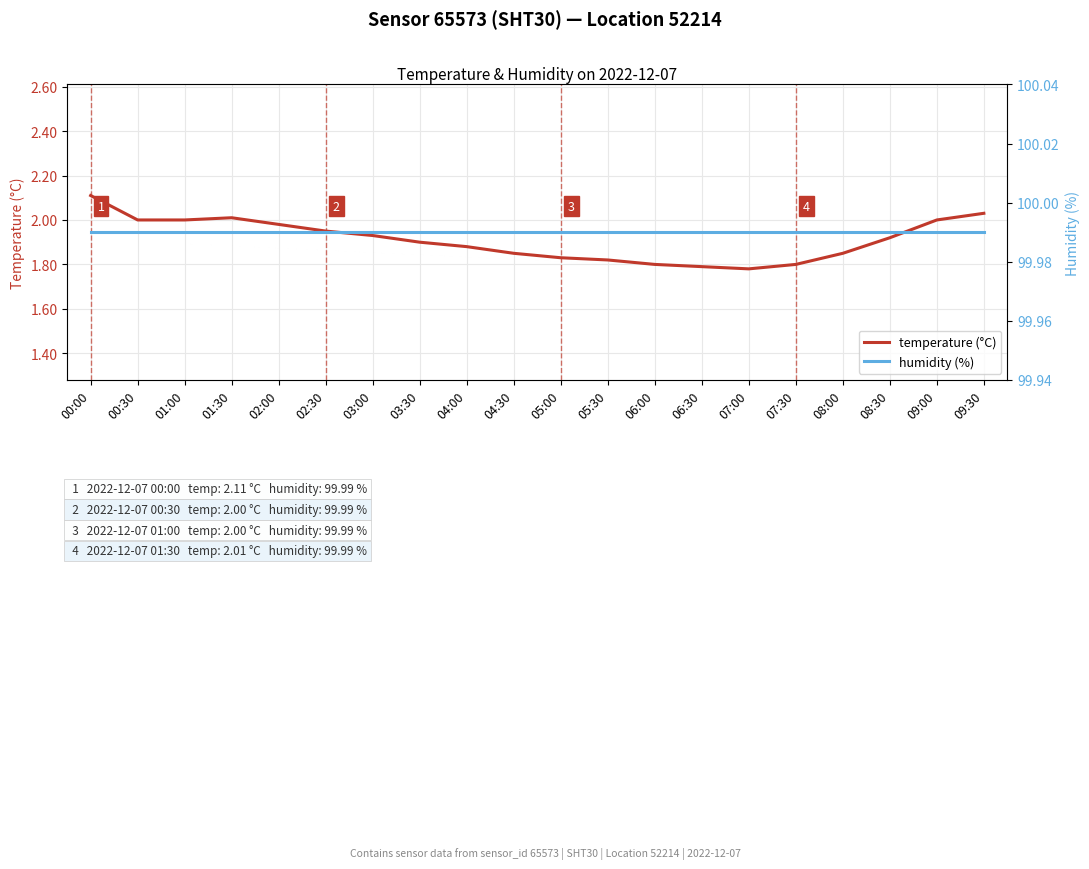

What are all the series names shown in the legend?

temperature (°C), humidity (%)